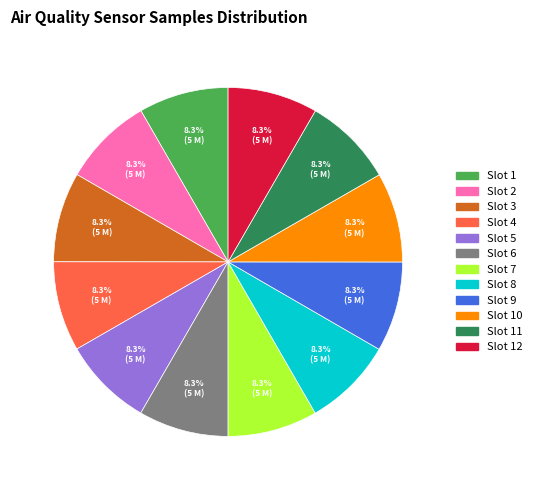

Does Slot 11 account for over 50% of the chart?

No